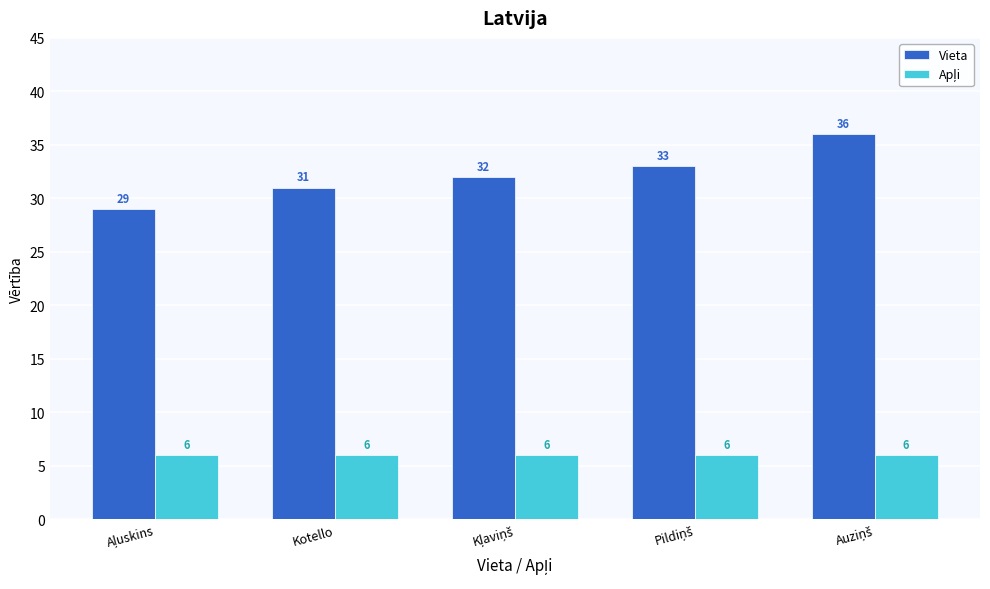

What is the minimum value shown in the chart?

6